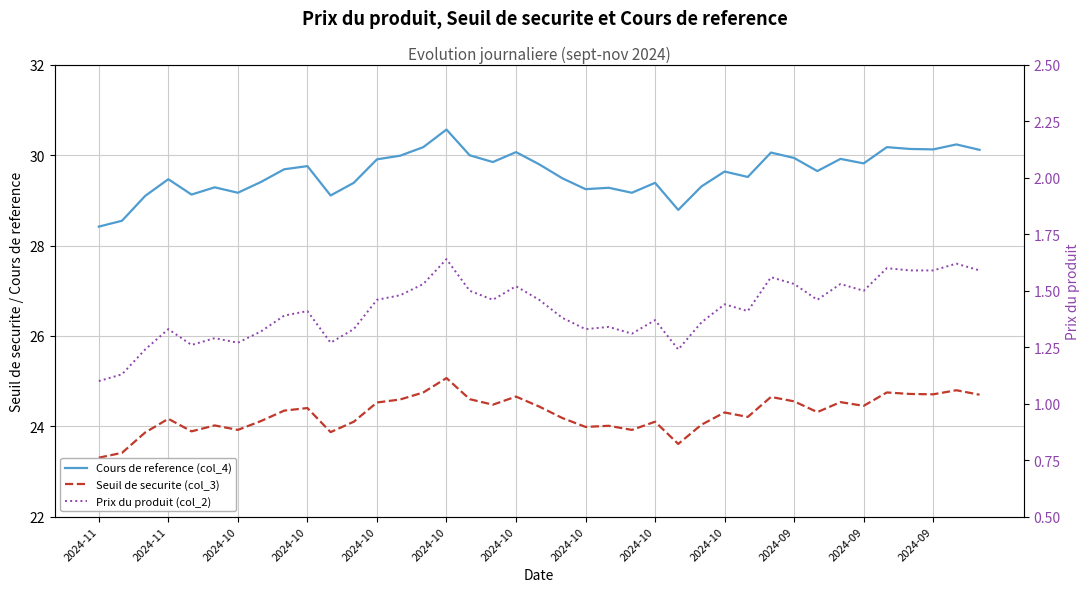

What is the total value across all series at 23?

54.4